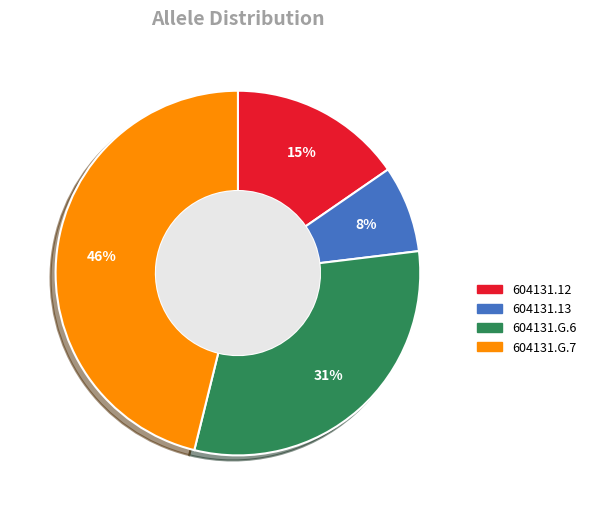

Is 604131.G.6 the majority of the pie?

No